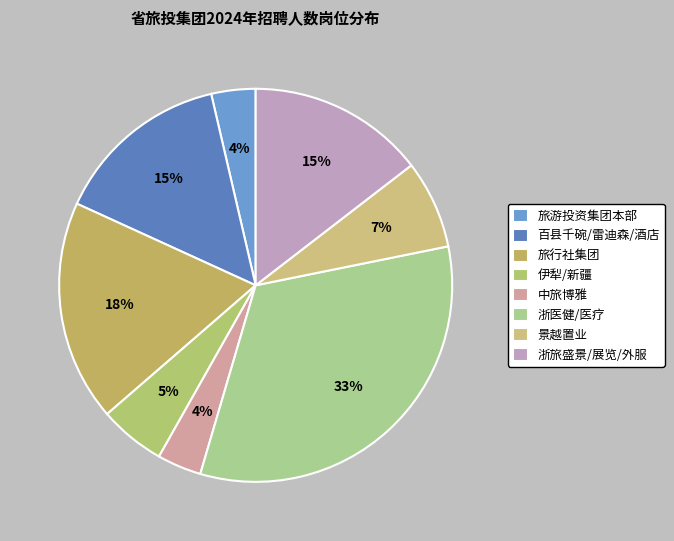

Count the number of slices in the pie.

8